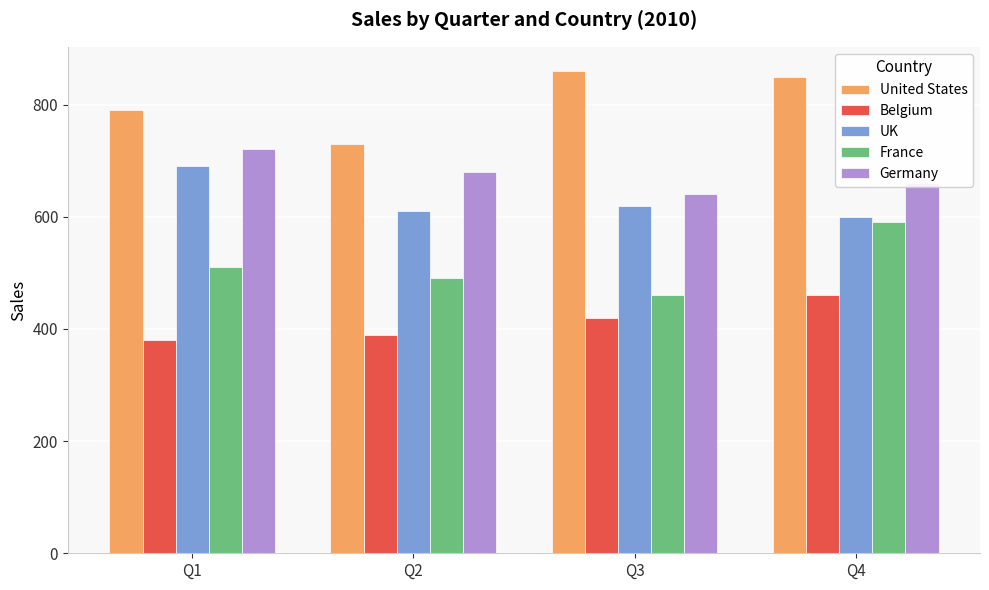

How many France values are between 490 and 590?

3